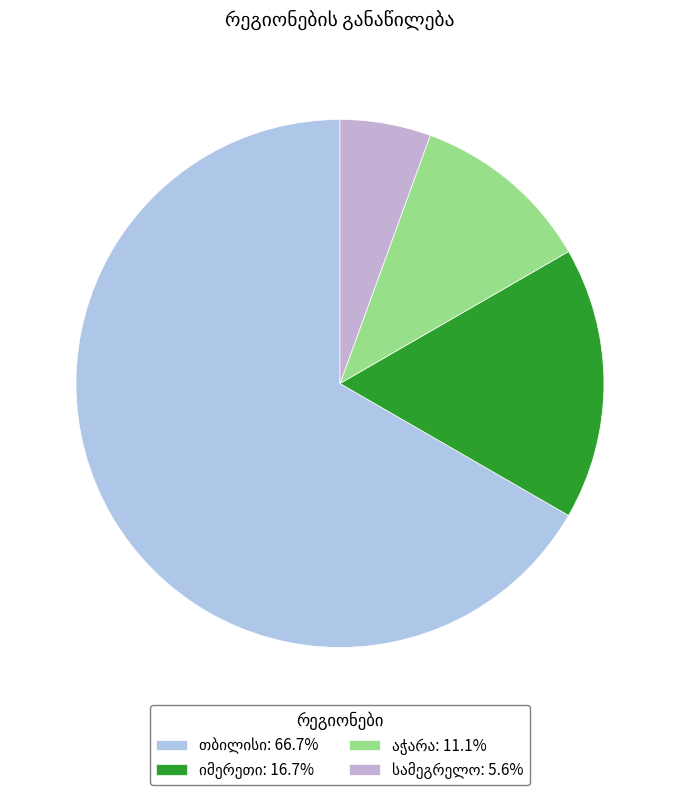

Which slice is the smallest?

სამეგრელო